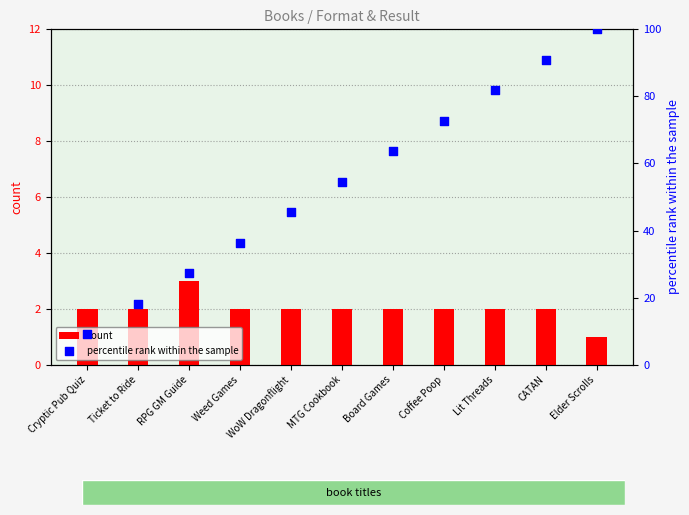

Which series has the largest Y range (max minus min)?

percentile rank within the sample